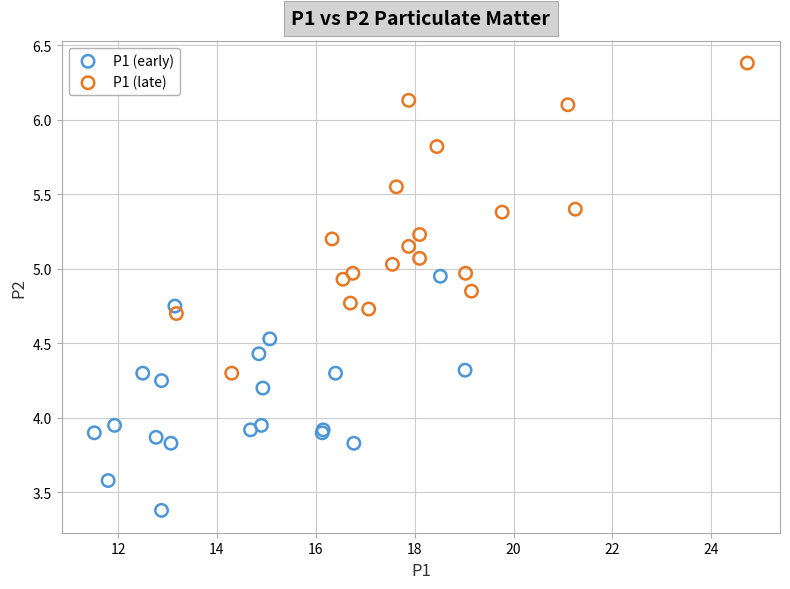

Which series has the largest Y range (max minus min)?

P1 (late)